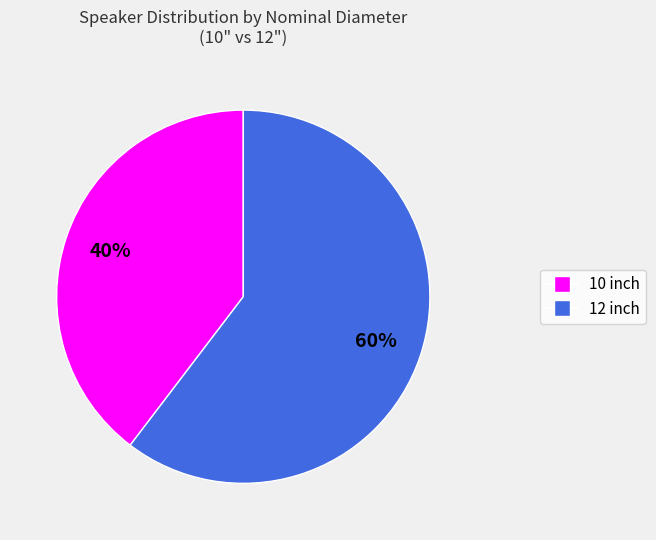

How many segments does this pie chart have?

2